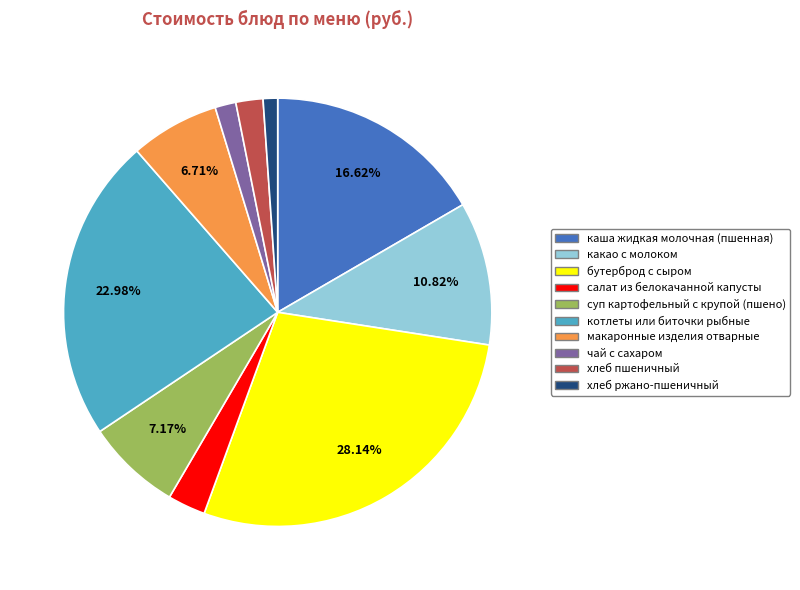

Do какао с молоком and салат из белокачанной капусты together represent more than half of the pie?

No